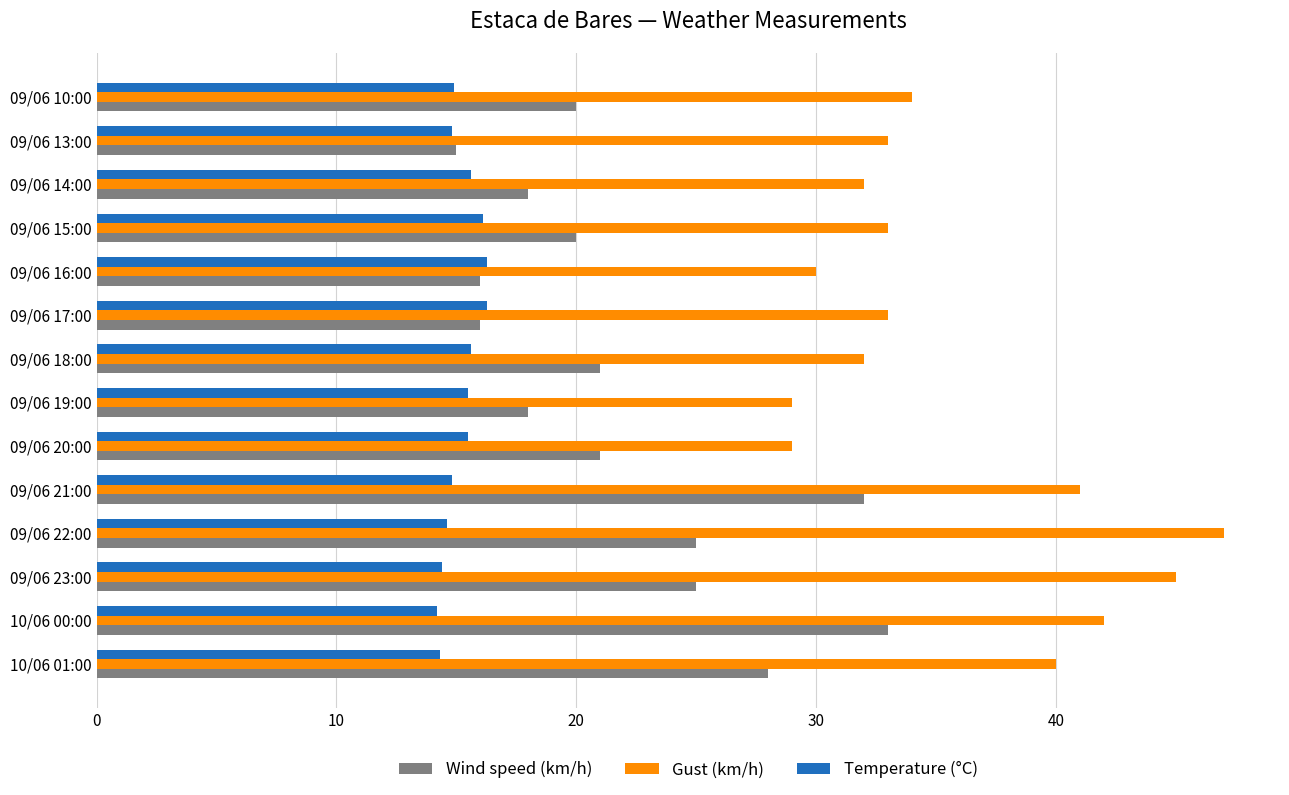

List the series in order of their peak value, highest first.

Gust (km/h), Wind speed (km/h), Temperature (°C)